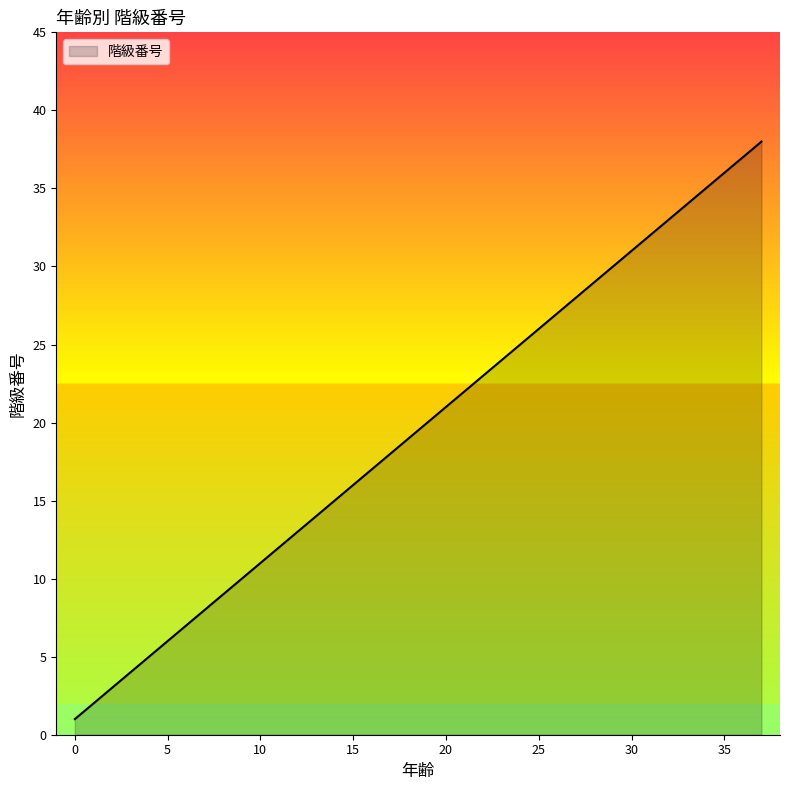

What is the difference between the maximum and minimum values?

37